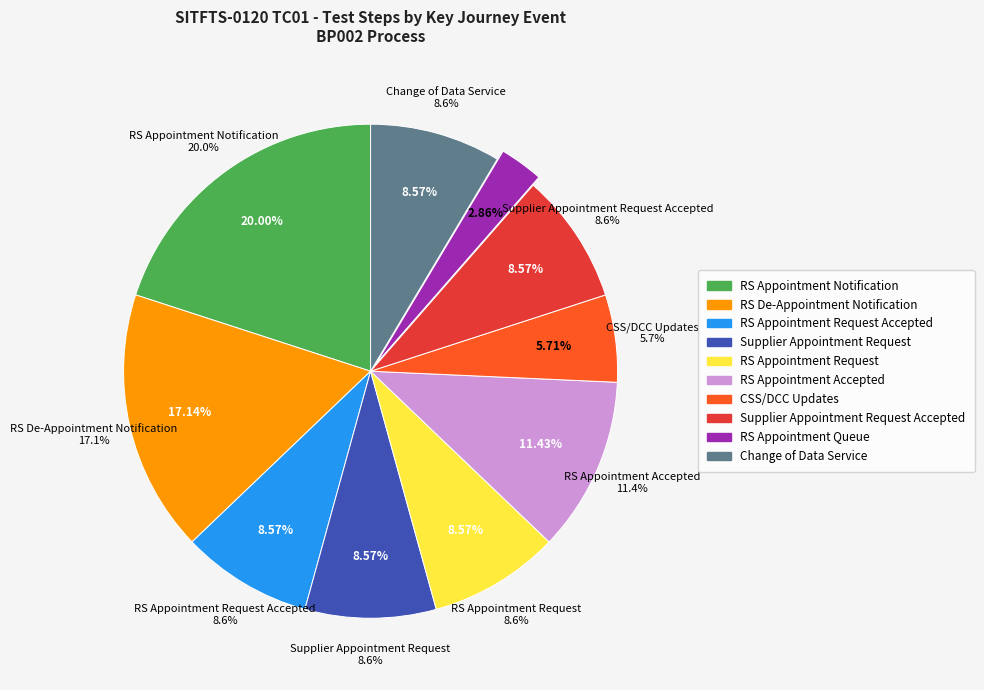

Which has a higher value, Supplier Appointment Request Accepted or Change of Data Service?

Supplier Appointment Request Accepted